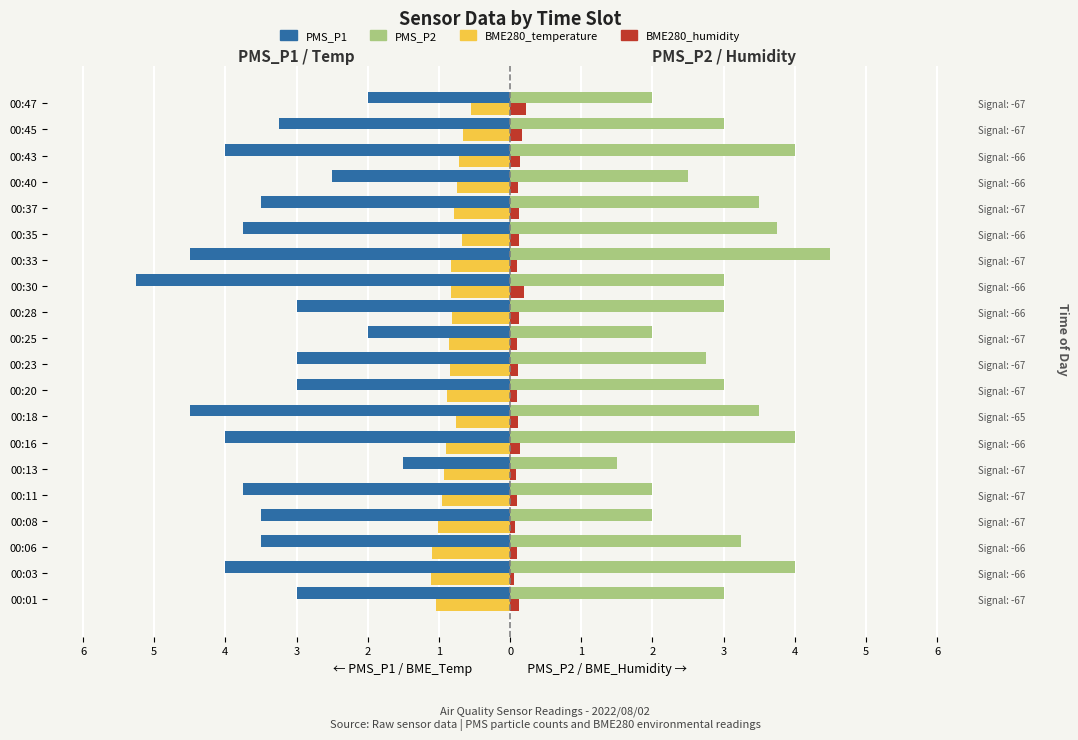

At how many categories does at least one series exceed 1?

20